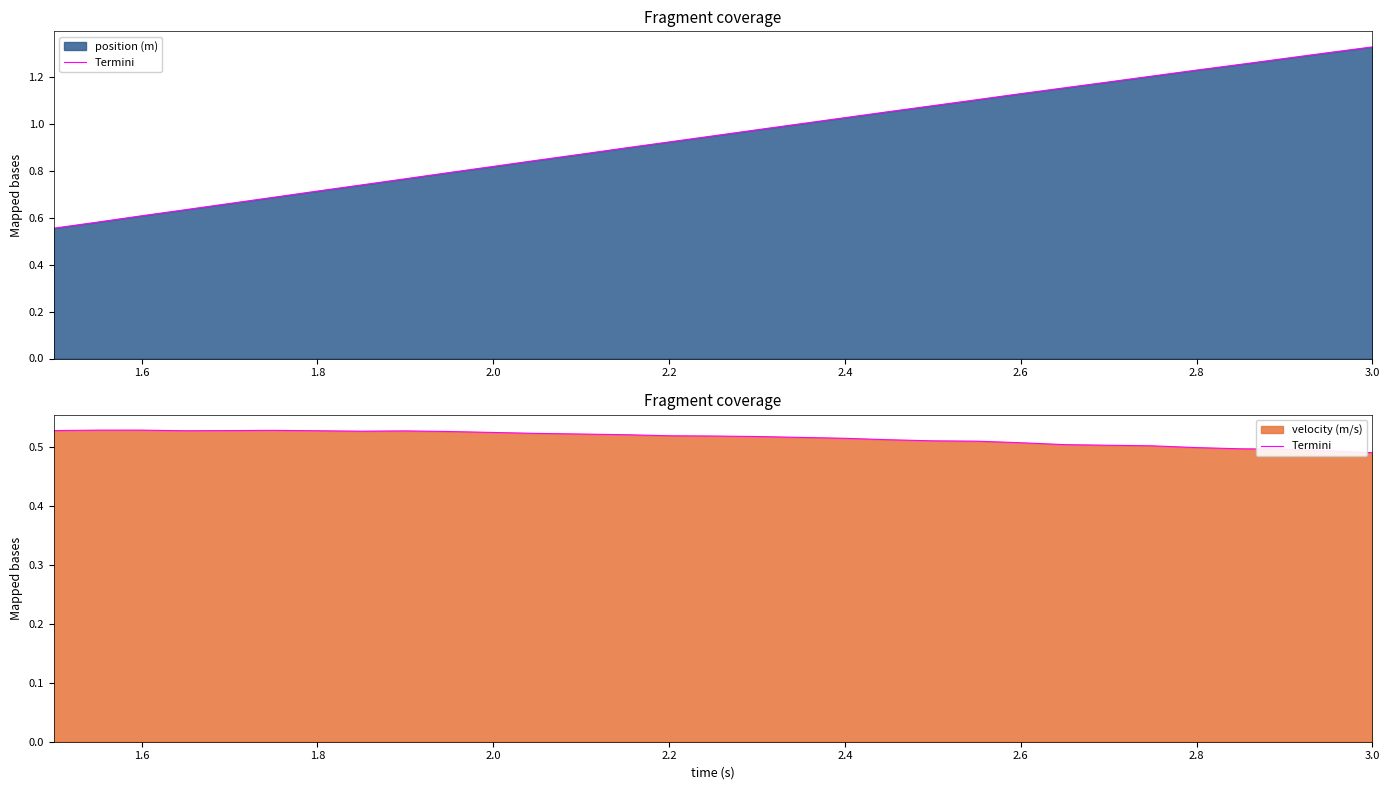

What is the approximate value at 2.8?

0.5